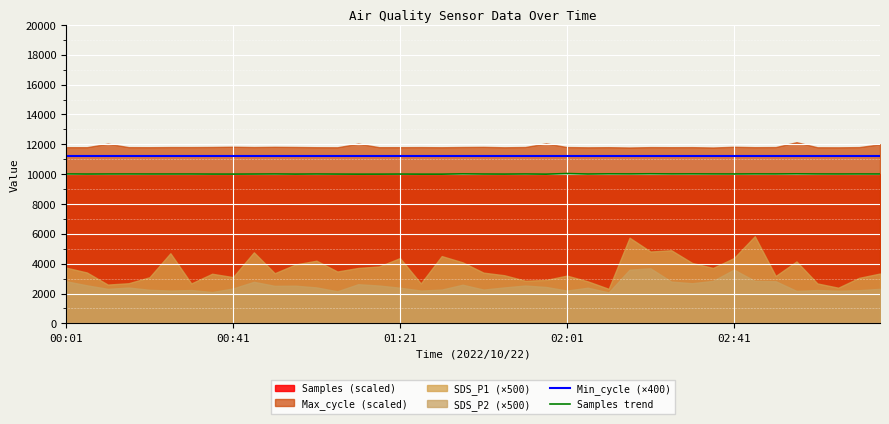

True or false: Min_cycle (×400) and Samples trend cross at least once.

False